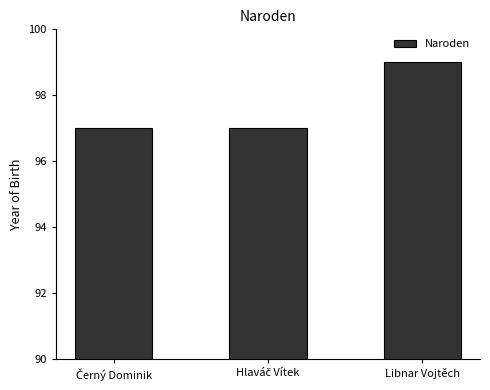

What is the sum of all values?

293